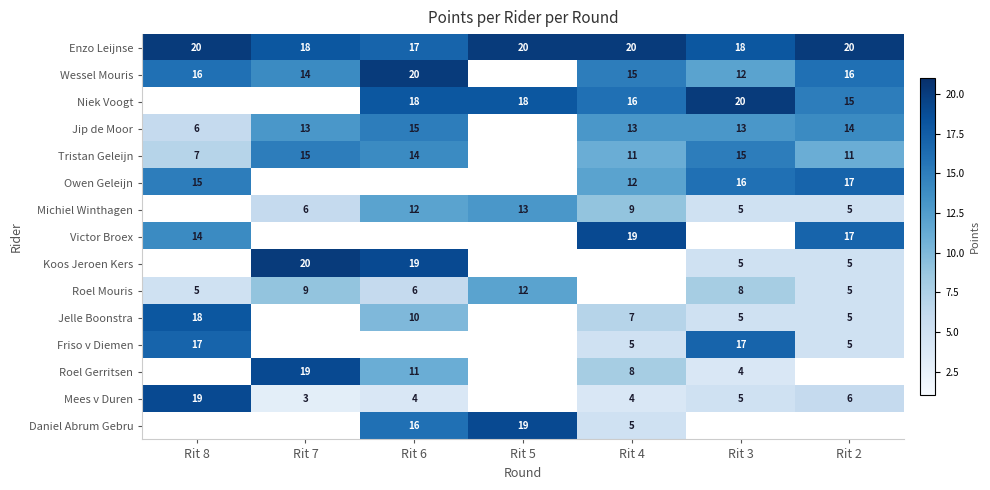

Is it true that Roel Gerritsen equals 17.9 at Rit 6?

False